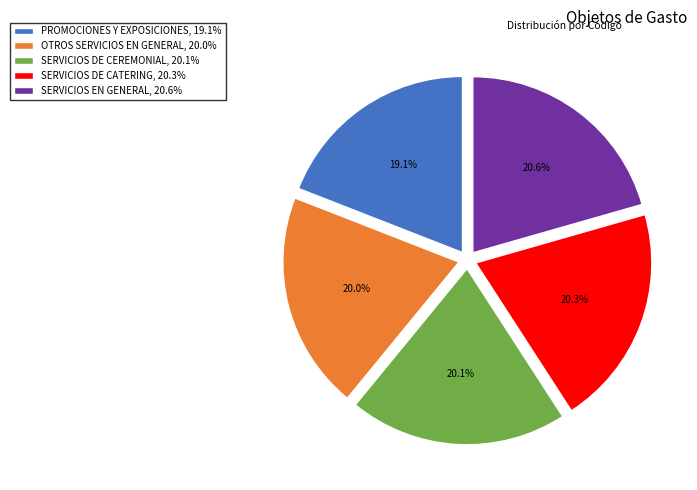

Count the number of slices in the pie.

5